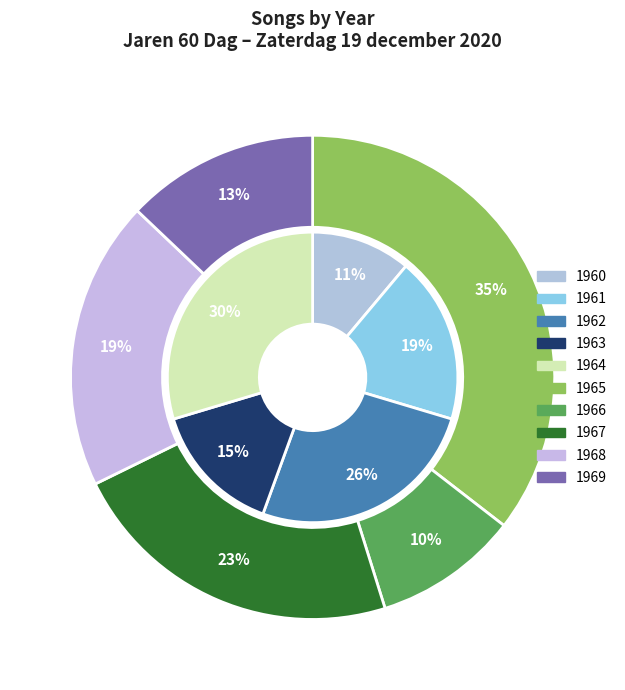

Is there a majority slice in this chart?

No